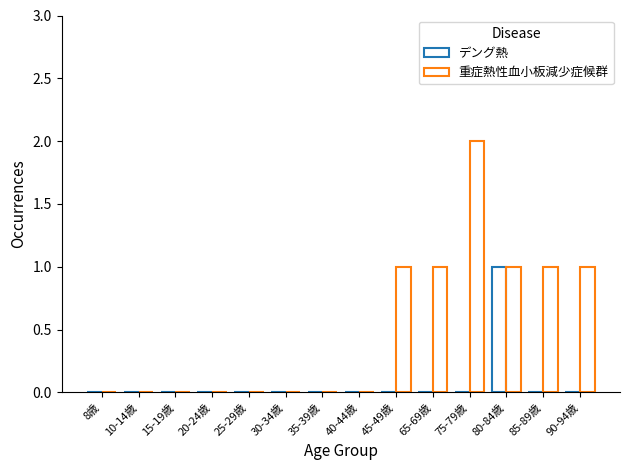

What is the label of the 4th bar from the left?

20-24歳